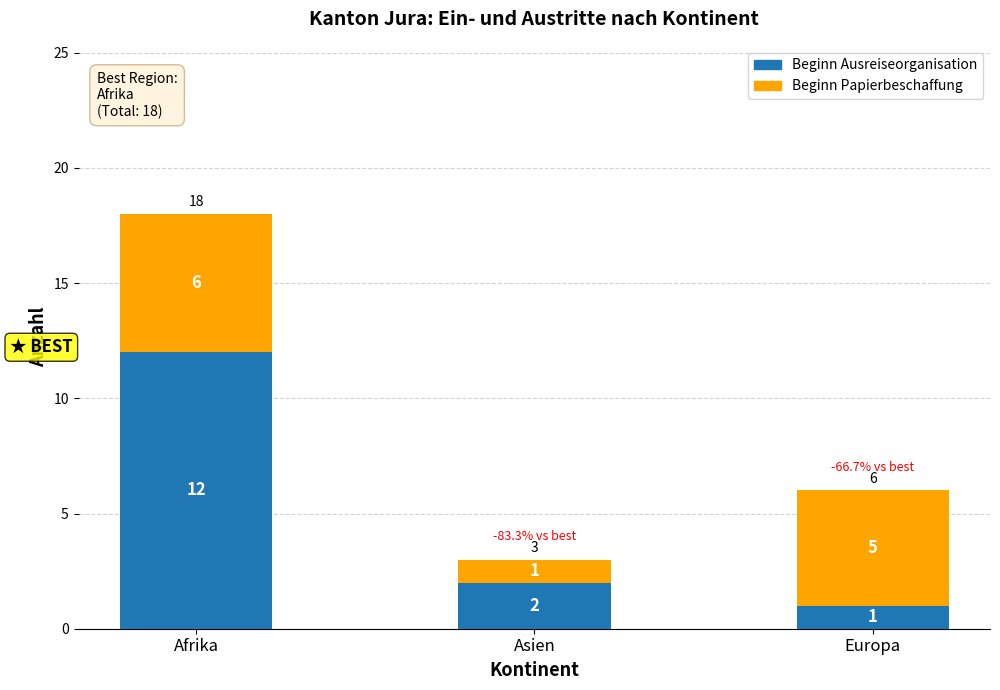

Is it true that Beginn Ausreiseorganisation equals 0 at Europa?

False